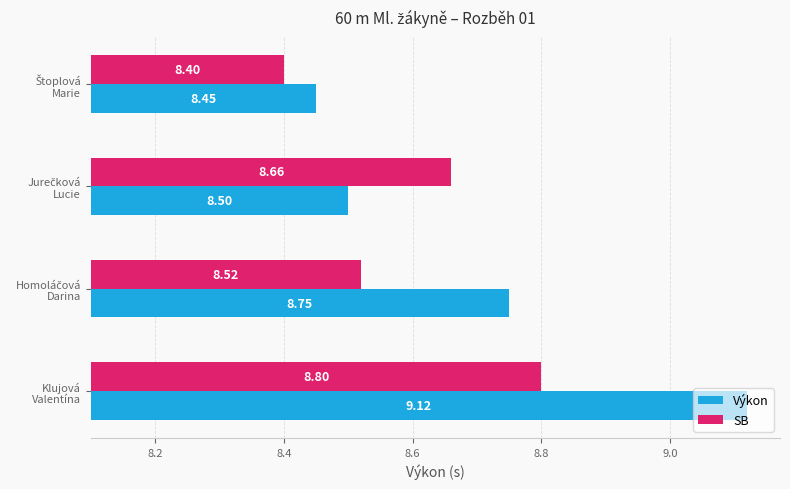

Which has a higher value, Štoplová Marie or Jurečková Lucie?

Jurečková Lucie